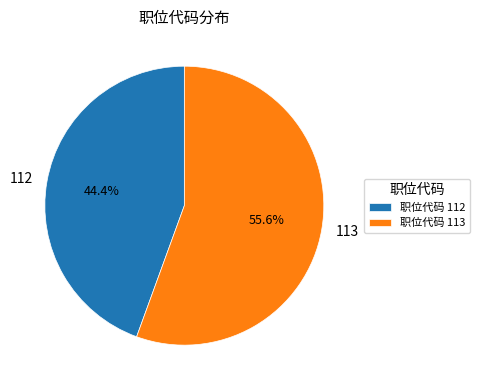

How many slices are in this pie chart?

2